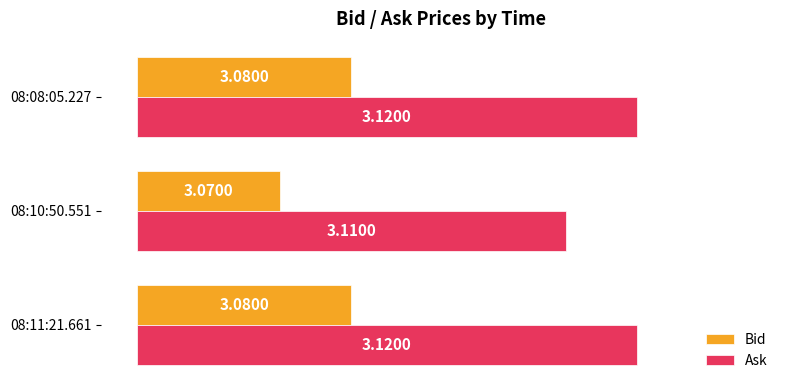

How many groups of bars are there?

3